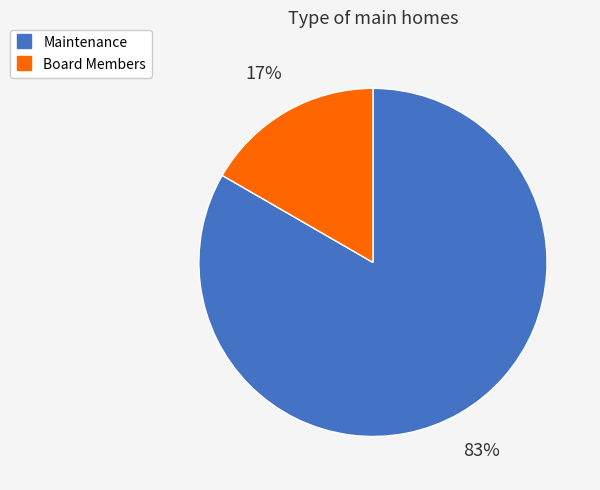

Between Maintenance and Board Members, which is larger?

Maintenance